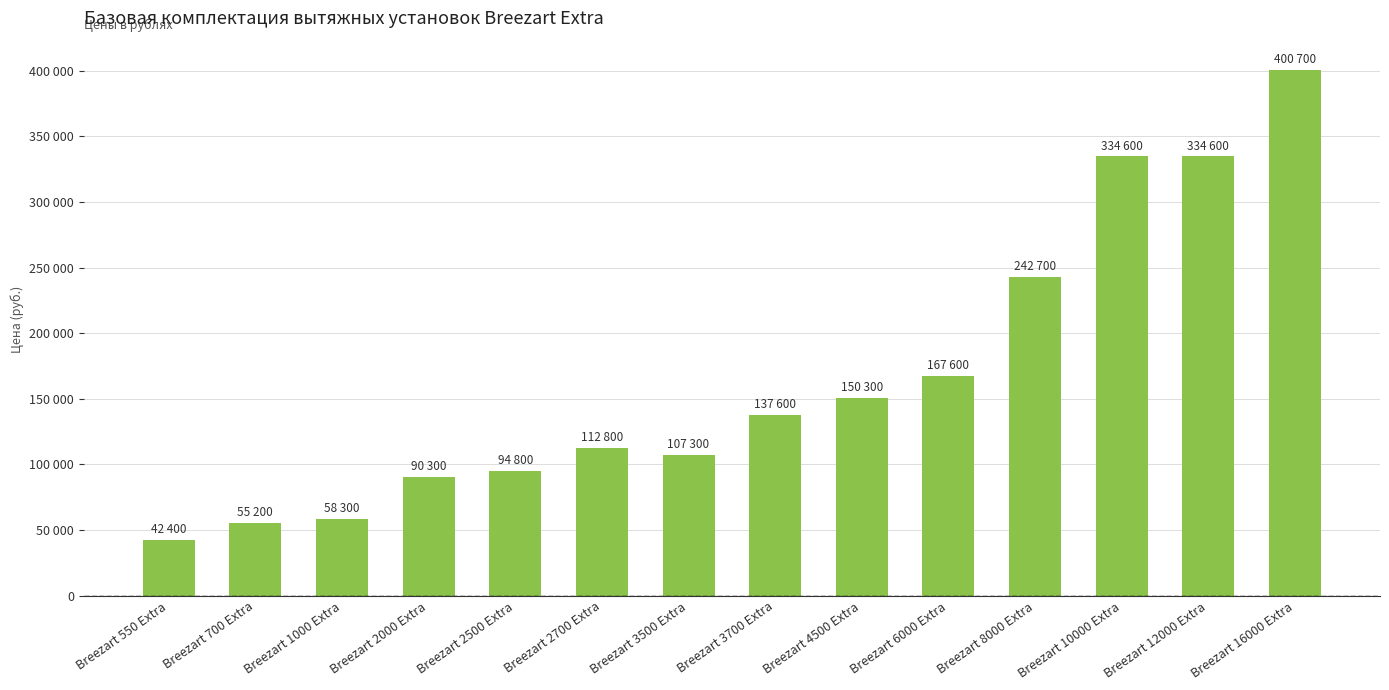

What is the sum of all values?

2329200